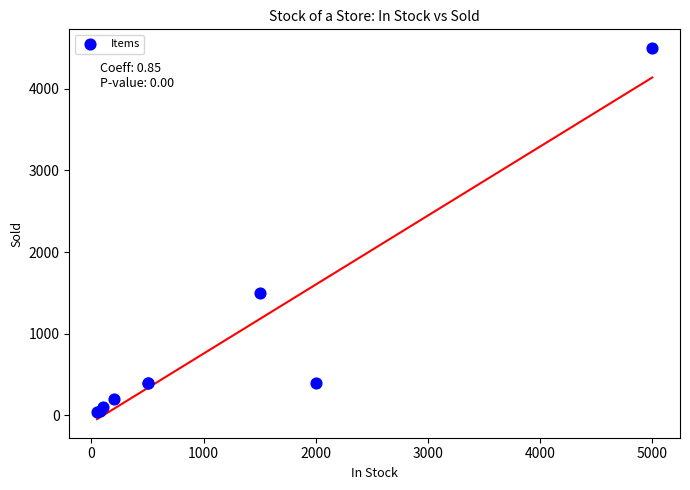

What Y value in the scatter plot is closest to 2270?

1500